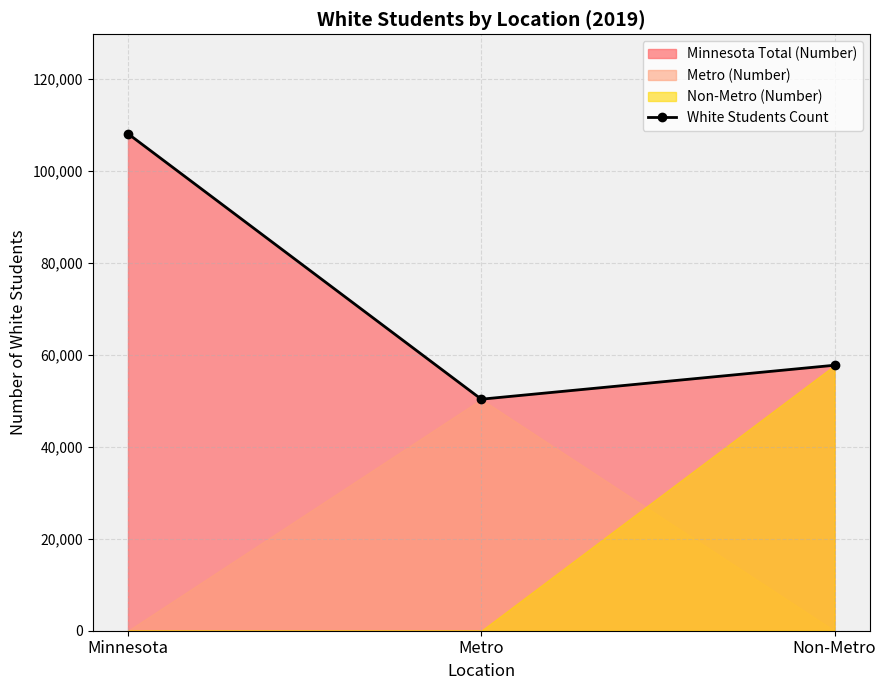

The value at Non-Metro is 14999. True or false?

False